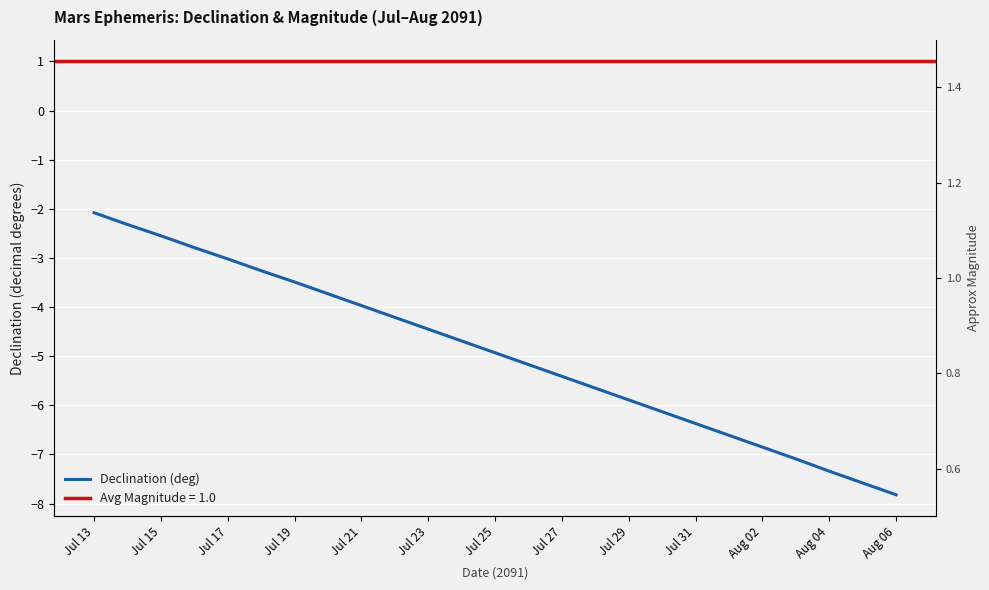

Which series has the largest total across all categories?

Approx Mag.